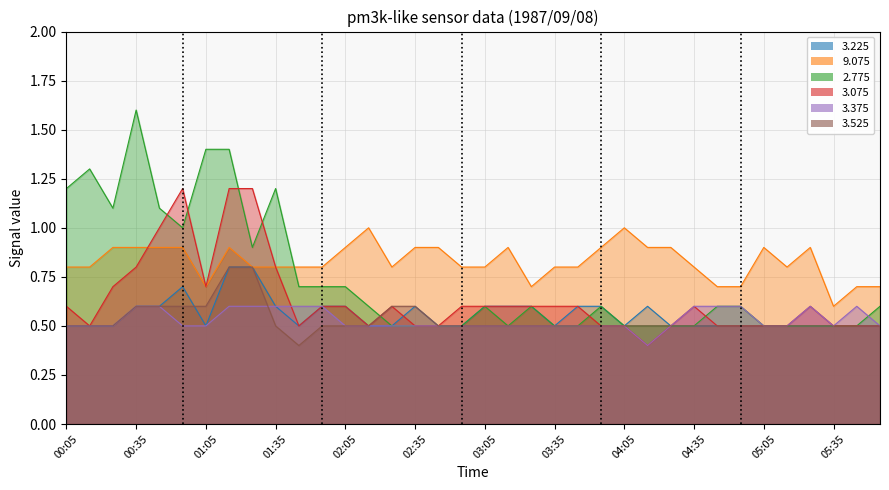

Which has a higher value, 12 or 25?

12